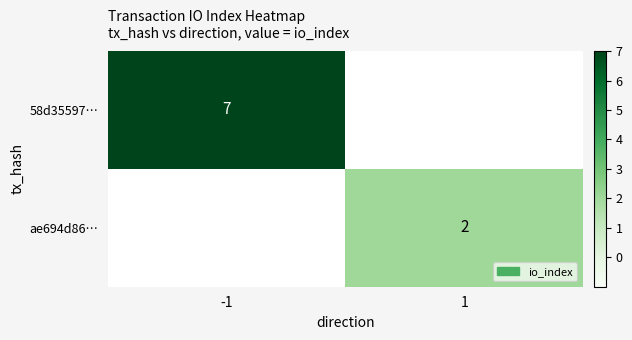

True or false: 58d35597… has a value of 7 at -1.

True